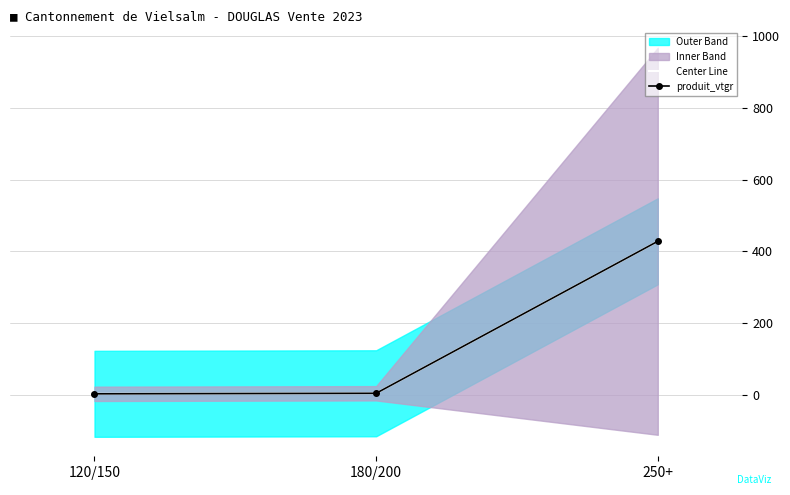

How many categories are shown in the chart?

3